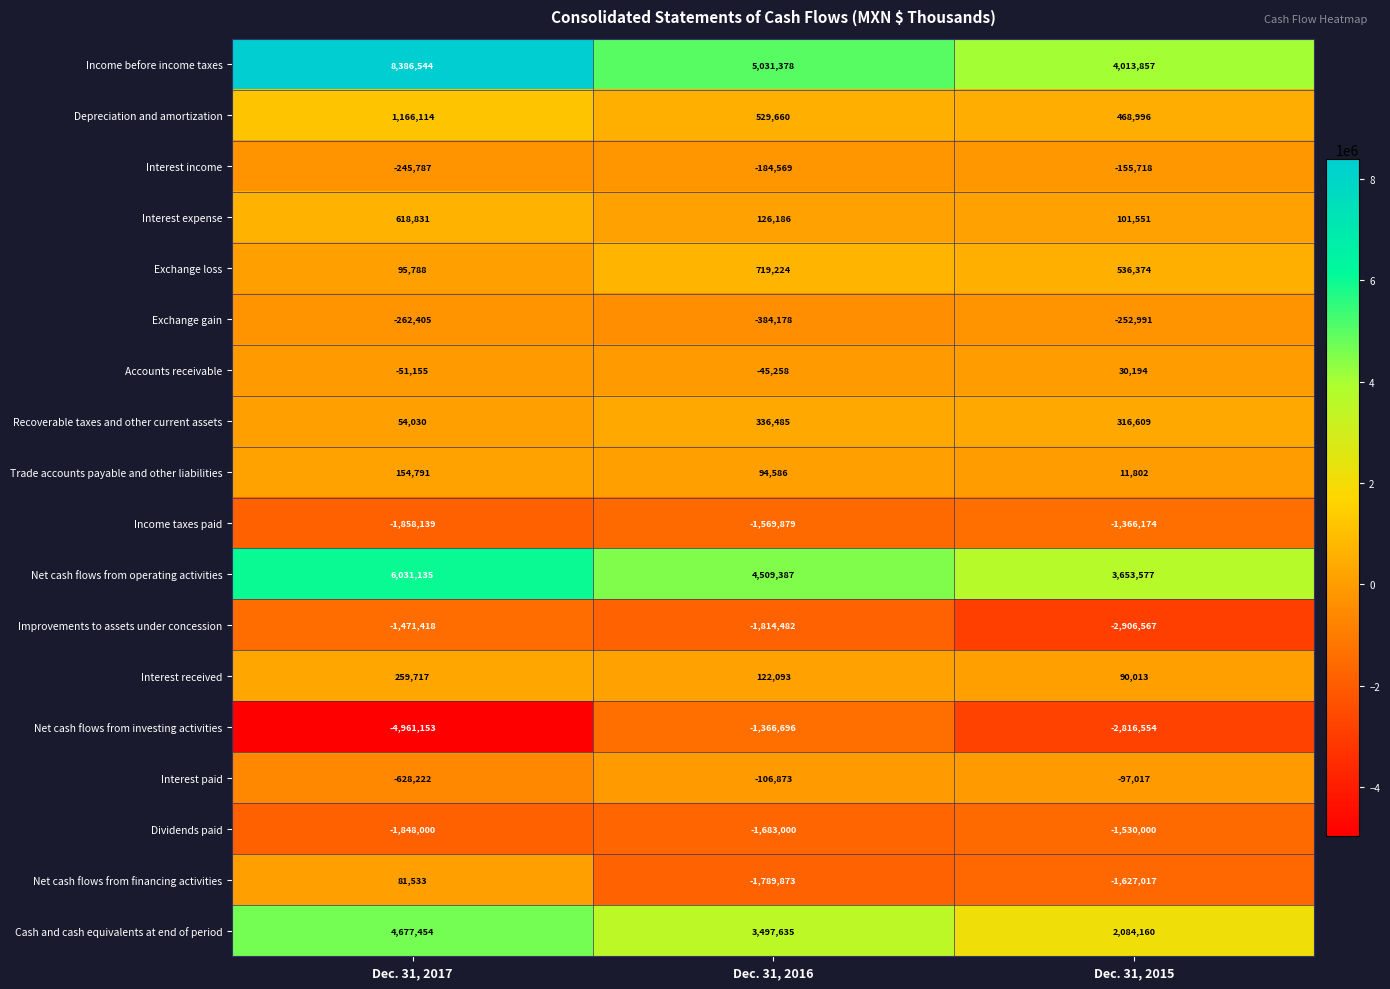

At which label is Net cash flows from investing activities closest to -3163924?

Dec. 31, 2015